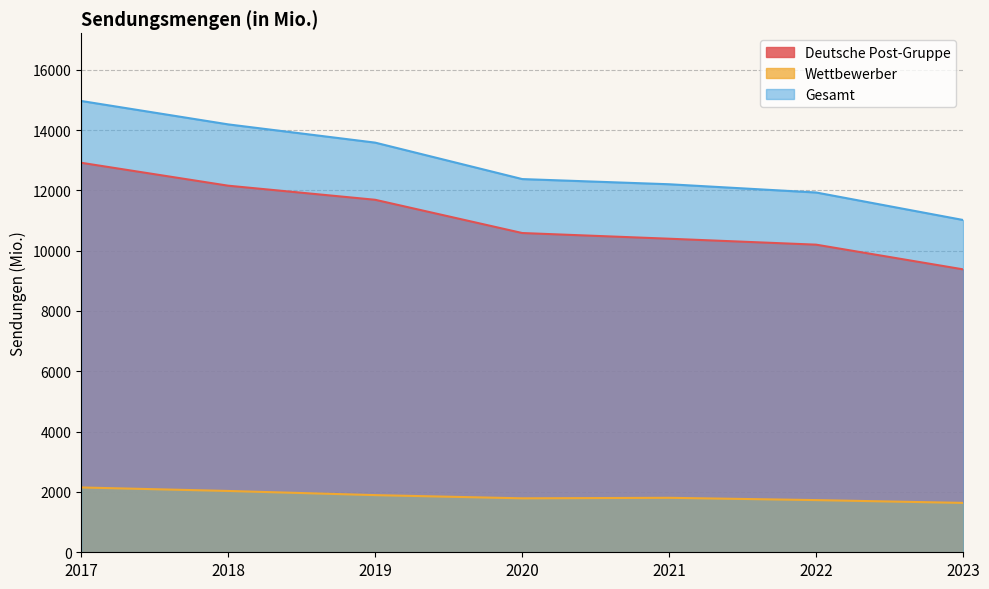

How many data points in Deutsche Post-Gruppe are less than 10585?

3